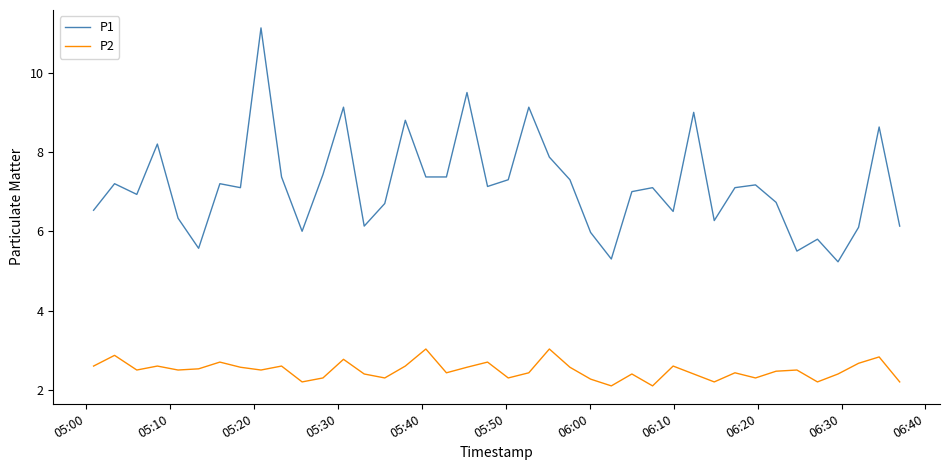

What is the difference between the maximum and minimum values in the P1 series?

5.9